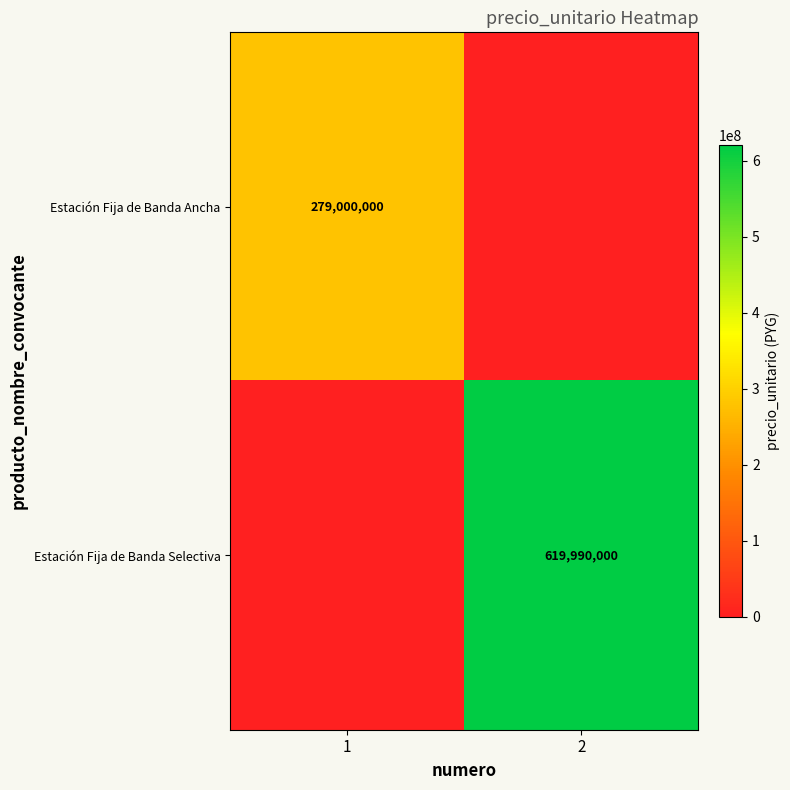

Is it true that Estación Fija de Banda Ancha equals 279000000 at 1?

True